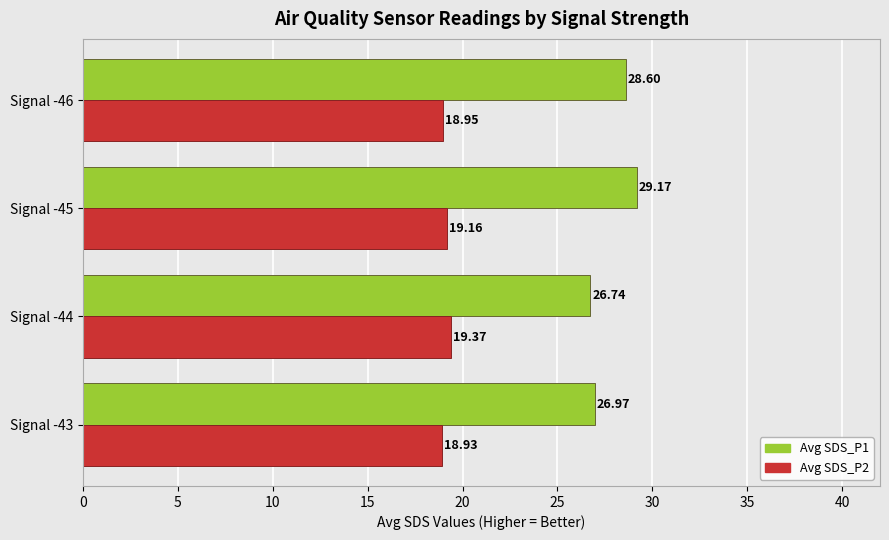

What is the difference between the maximum and minimum values in the Avg SDS_P2 series?

0.4